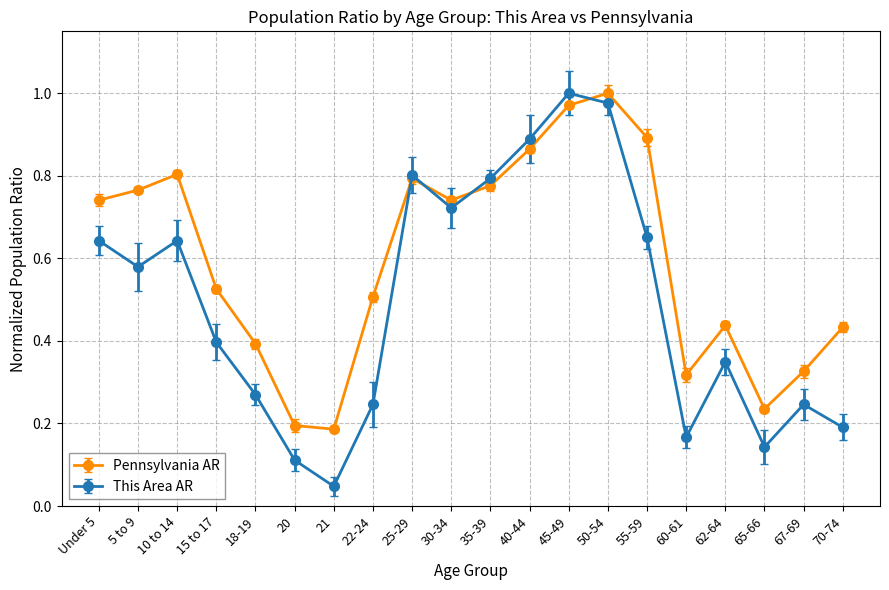

List the series in order of their overall mean, lowest first.

This Area AR, Pennsylvania AR